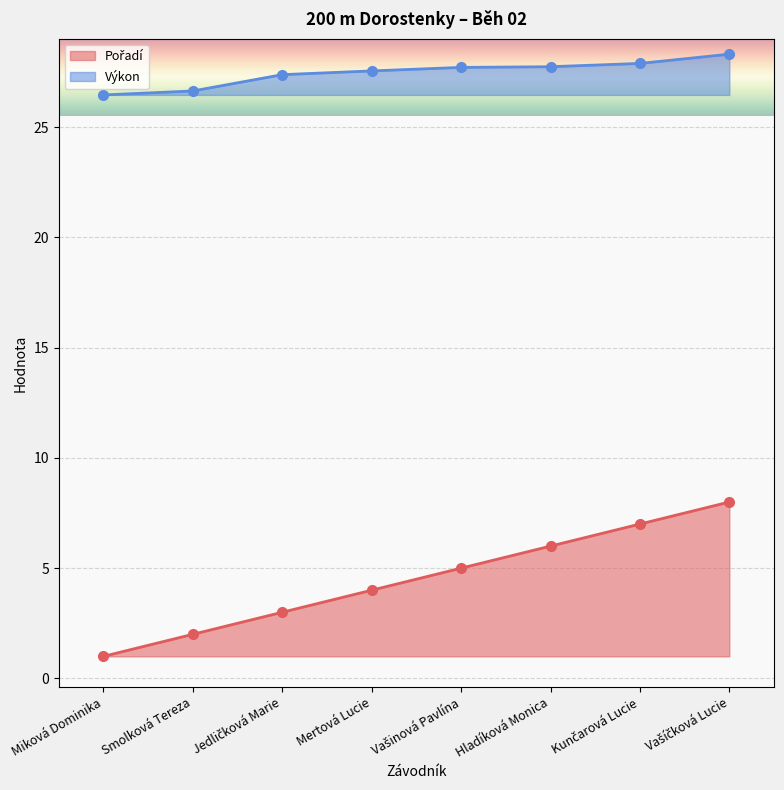

Is the value of Výkon at Miková Dominika greater than the value of Pořadí at Miková Dominika?

Yes